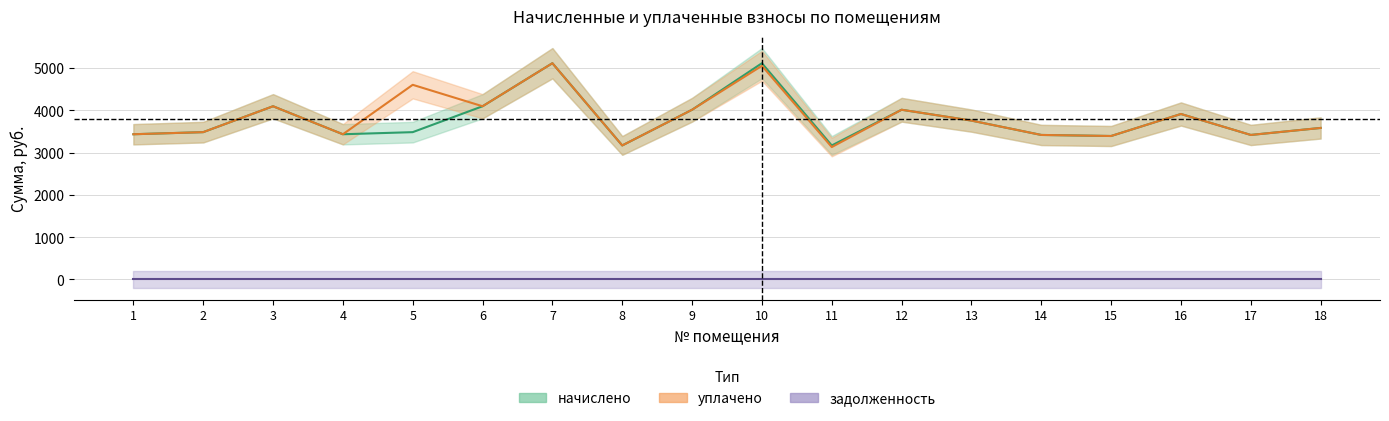

At which label does начислено first exceed 3585?

3